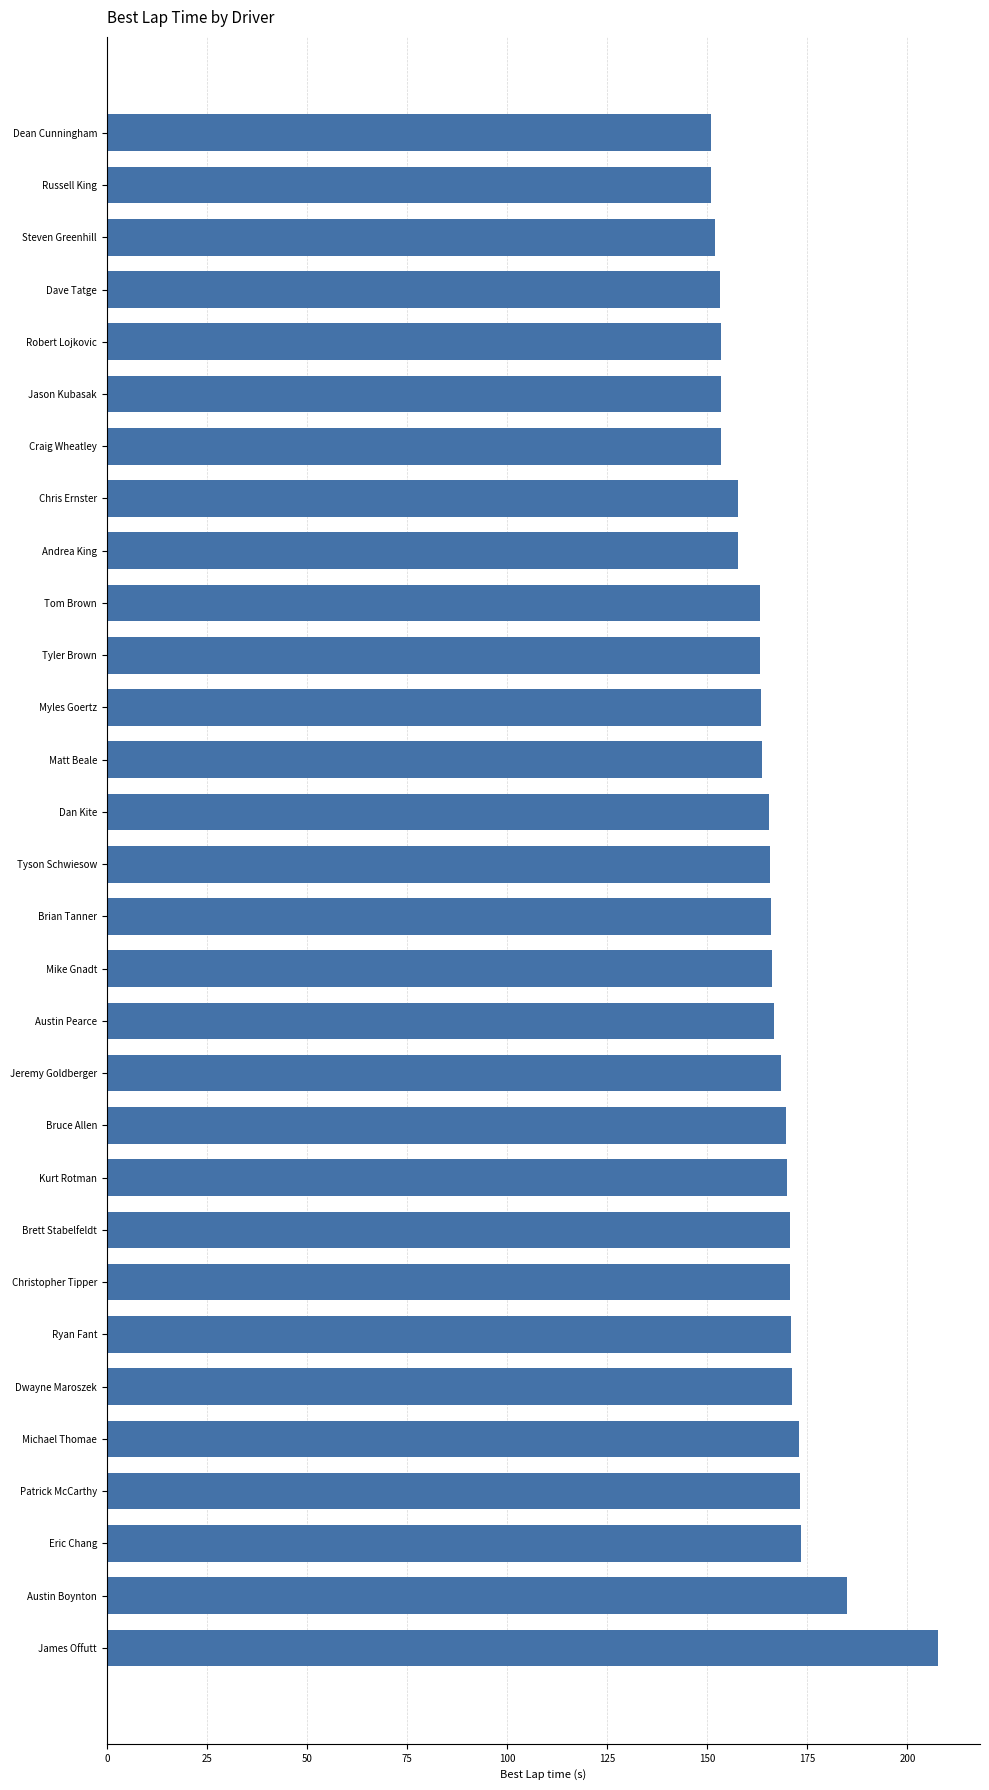

Is it true that the value at Chris Ernster is 157.6?

True